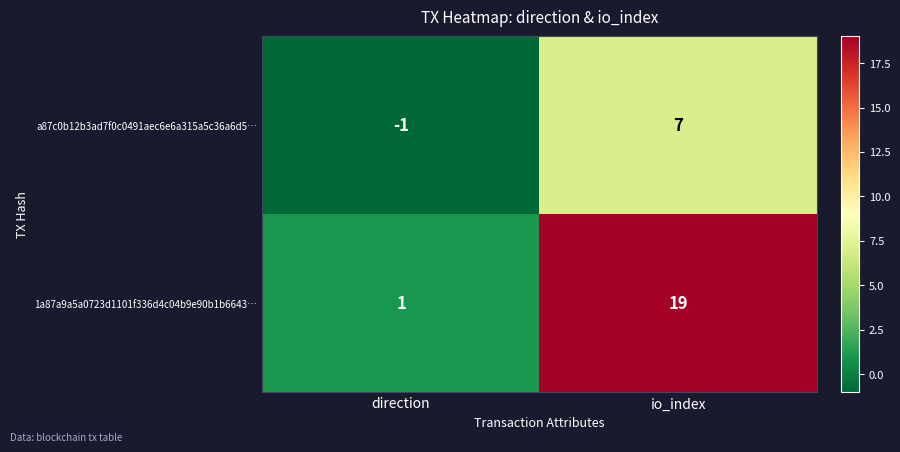

The value of a87c0b12b3ad7f0c0491aec6e6a315a5c36a6d5… at direction is -1. True or false?

True